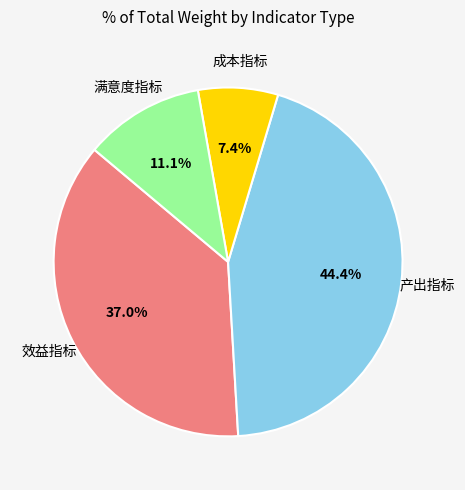

Between 满意度指标 and 产出指标, which is larger?

产出指标